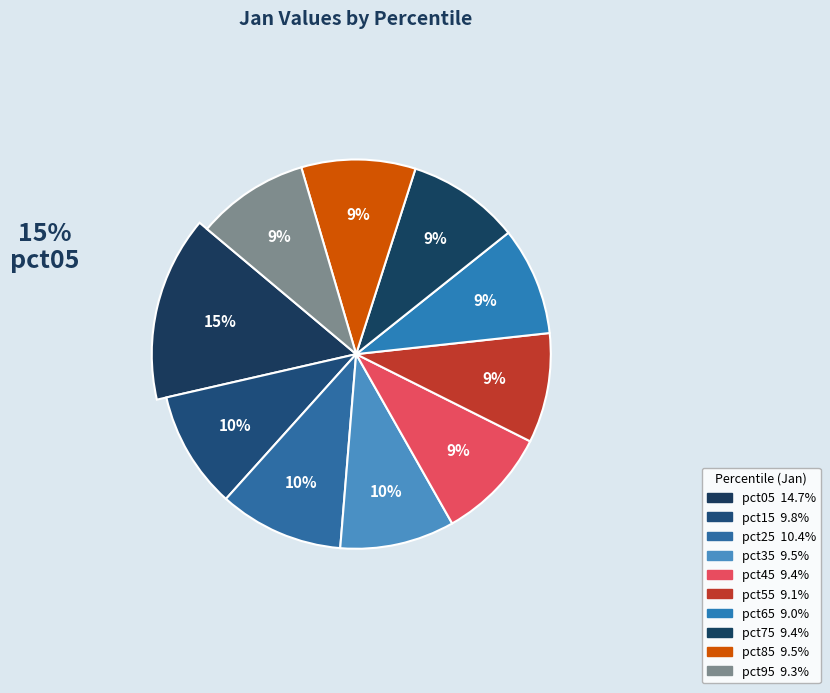

Is there any slice that represents more than half of the pie?

No